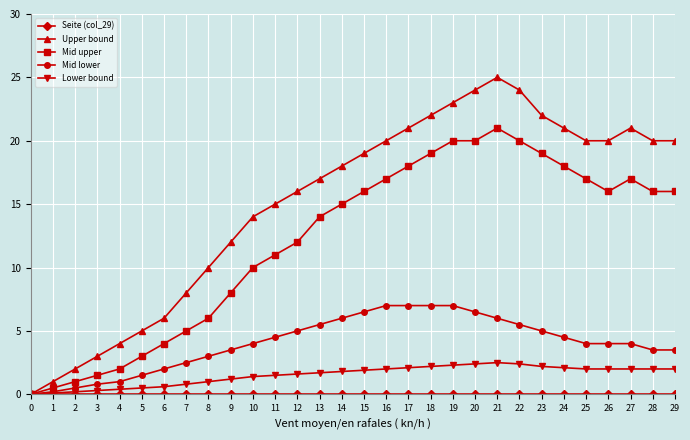

Is it true that Upper bound equals 8.0 at 7?

True